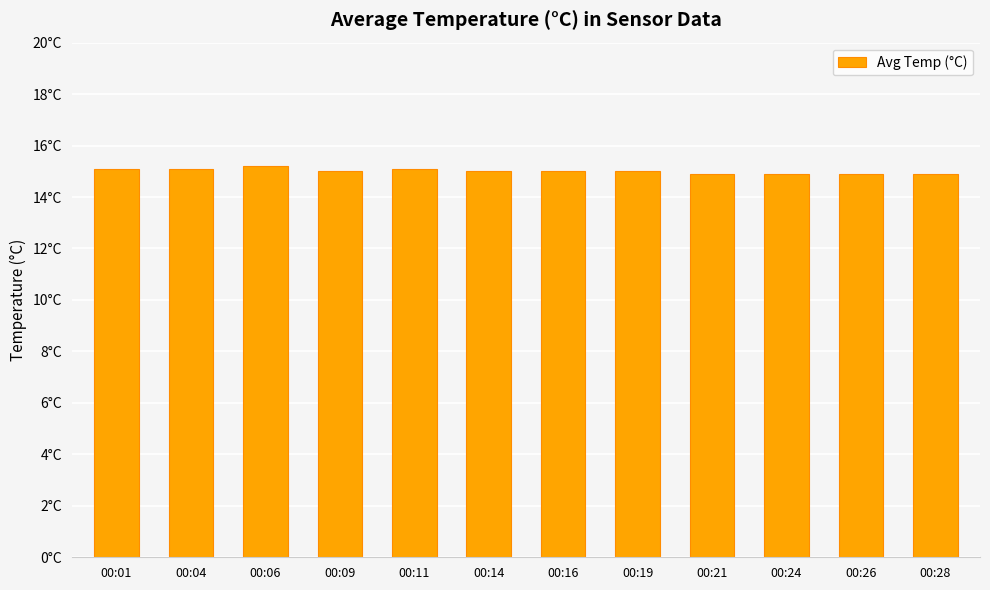

Between 00:06 and 00:21, which is larger?

00:06